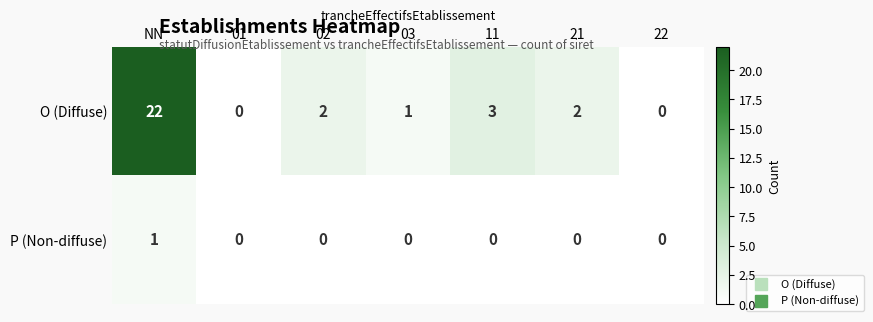

What is the greatest value displayed?

22